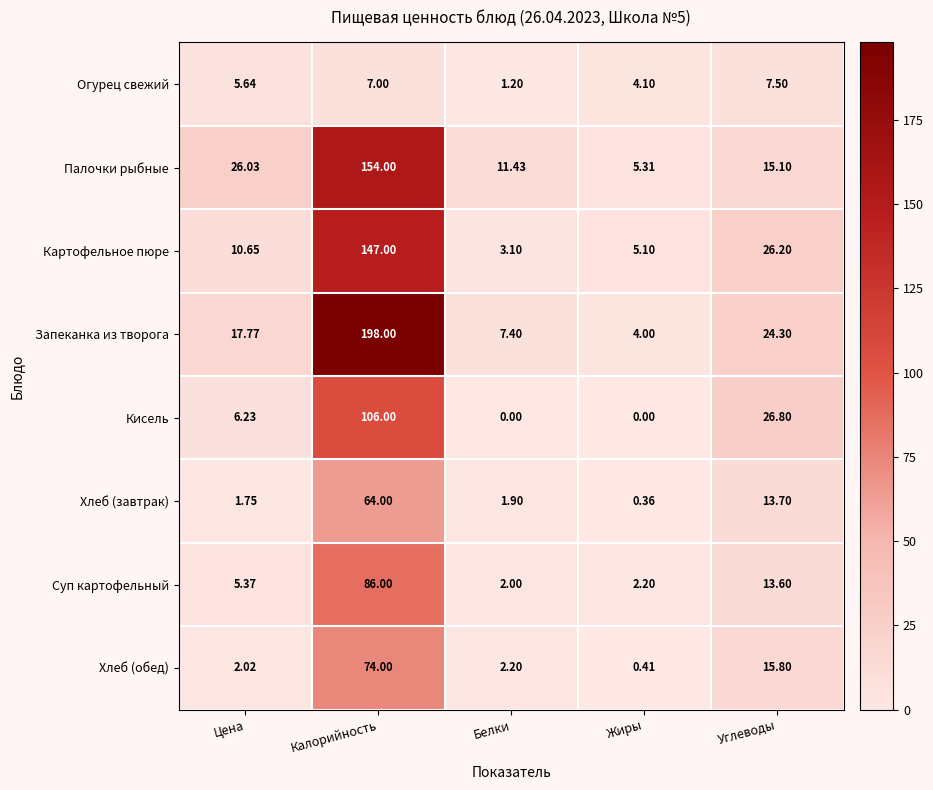

How many data points in Хлеб (завтрак) are less than 1?

1